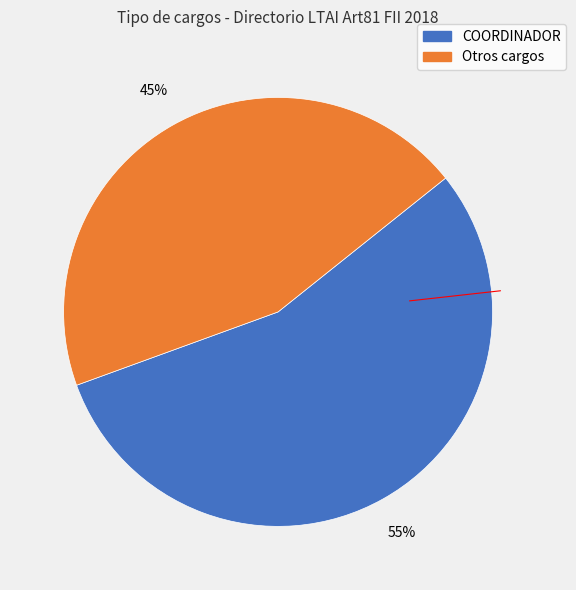

How many segments does this pie chart have?

2